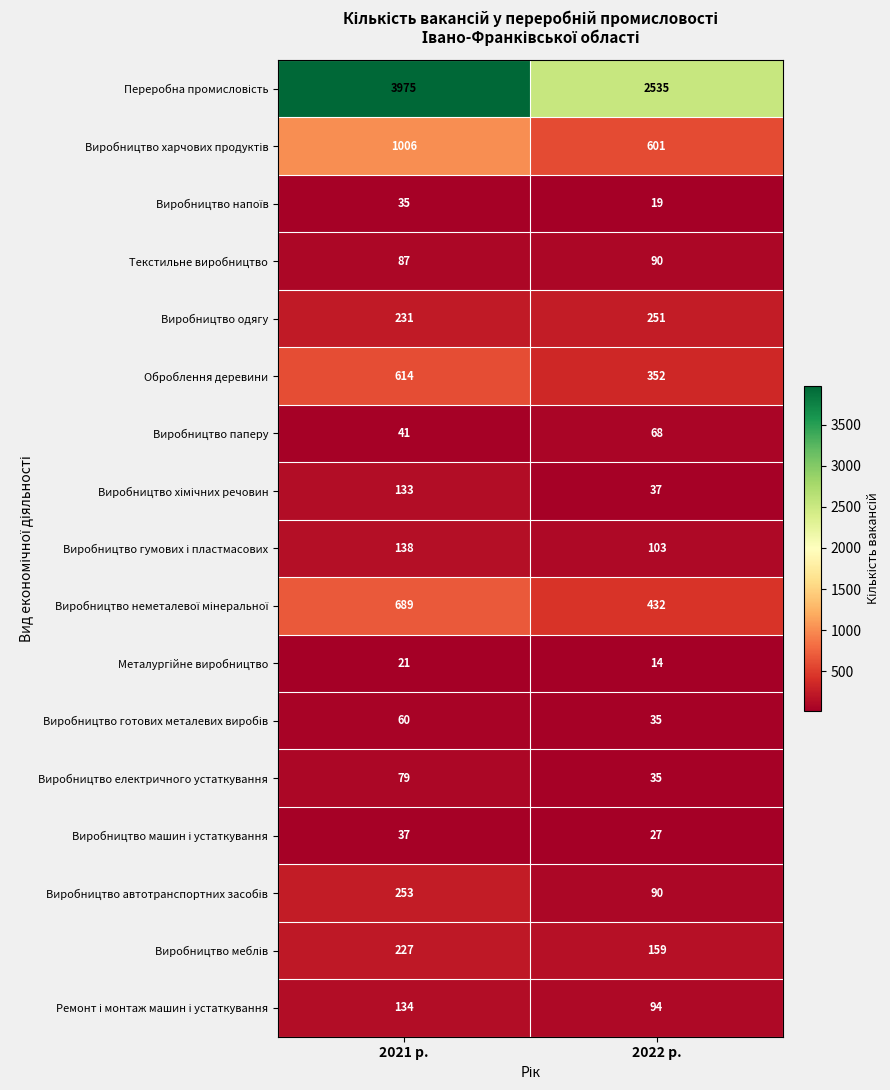

At which category does the chart reach its peak across all series?

2021 р.